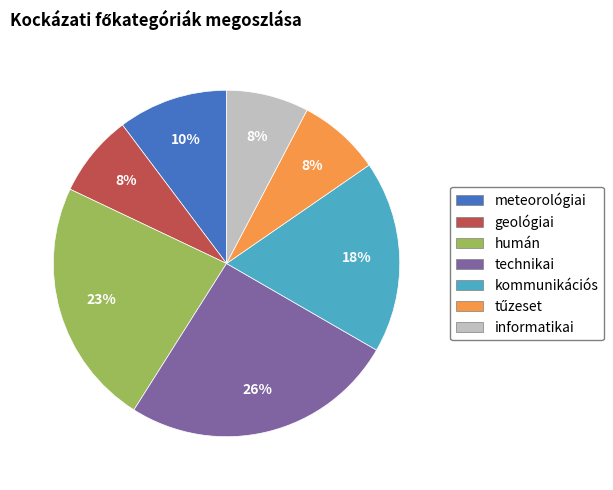

True or false: geológiai accounts for 1% of the total.

False